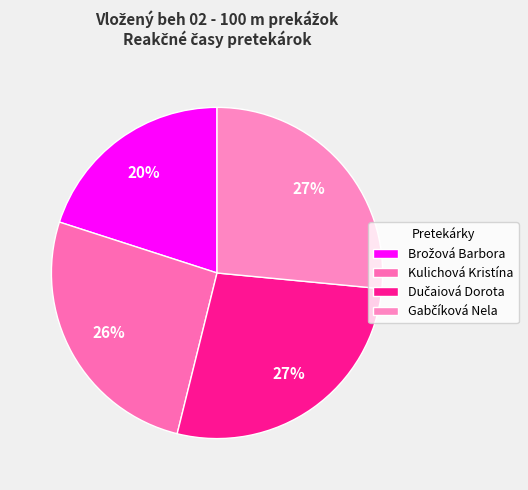

Which slice is the largest?

Dučaiová Dorota